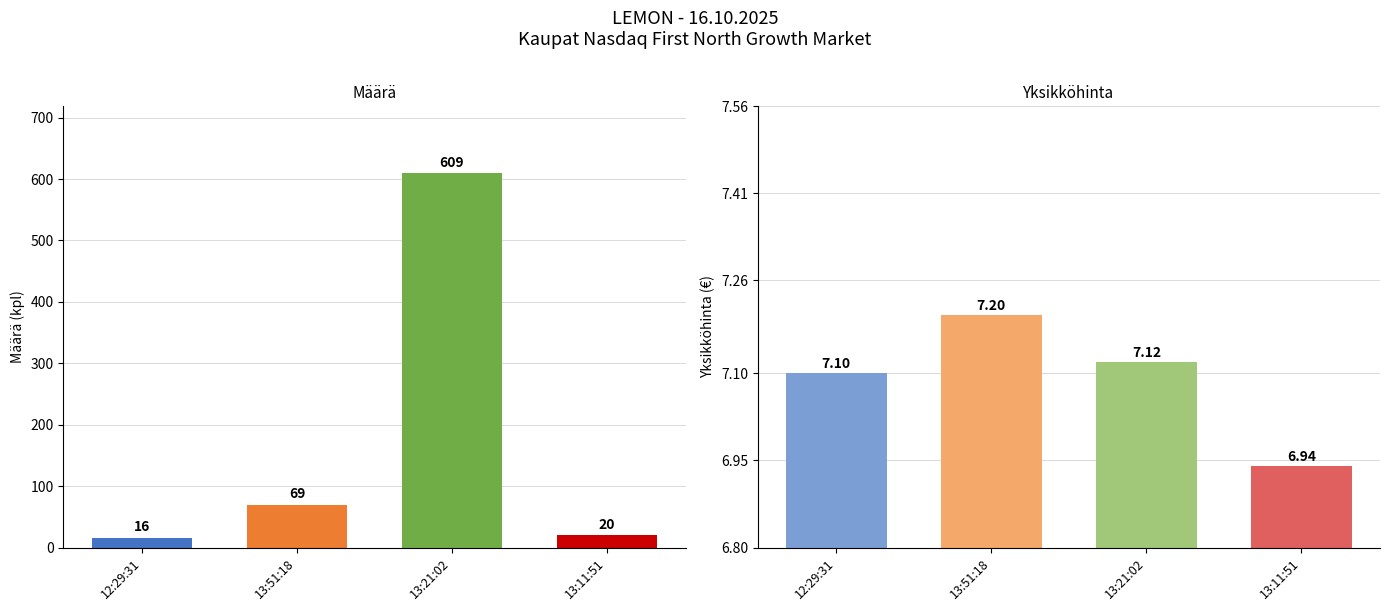

What value does the Määrä series have at 12:29:31?

16.0